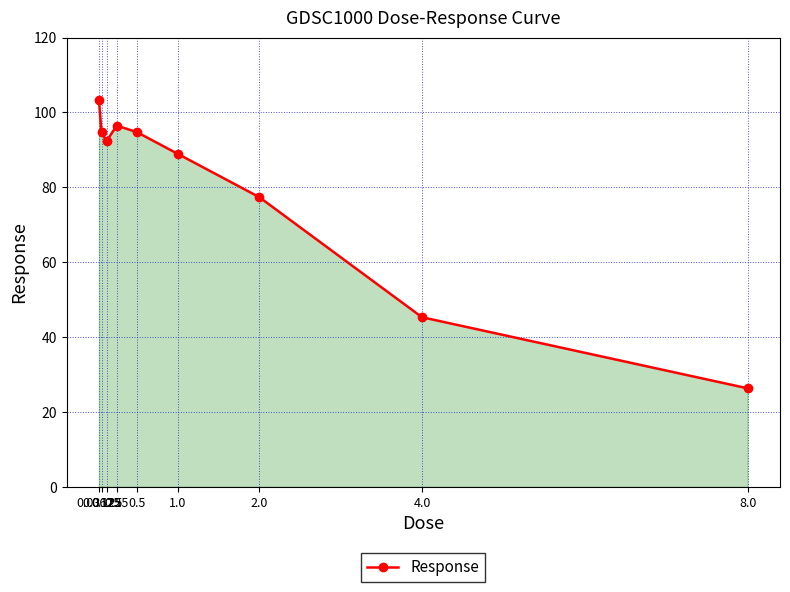

What is the change in value from 0.5 to 4.0?

-49.4